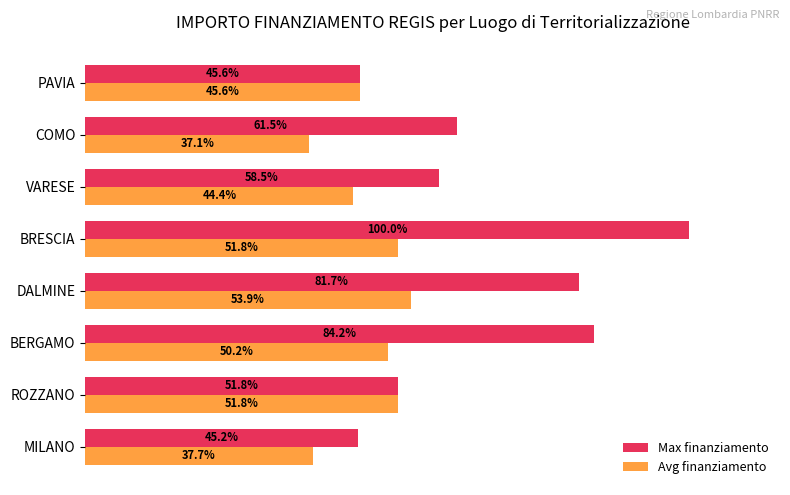

Which category has the lowest value across all series?

COMO